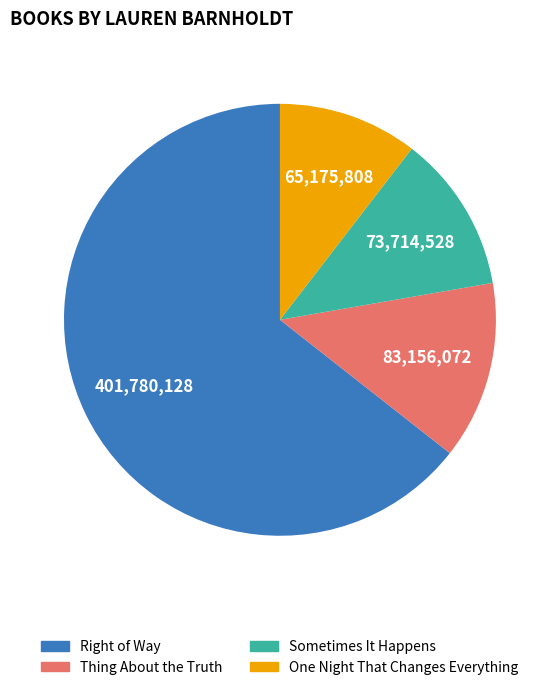

What is the majority slice?

Right of Way